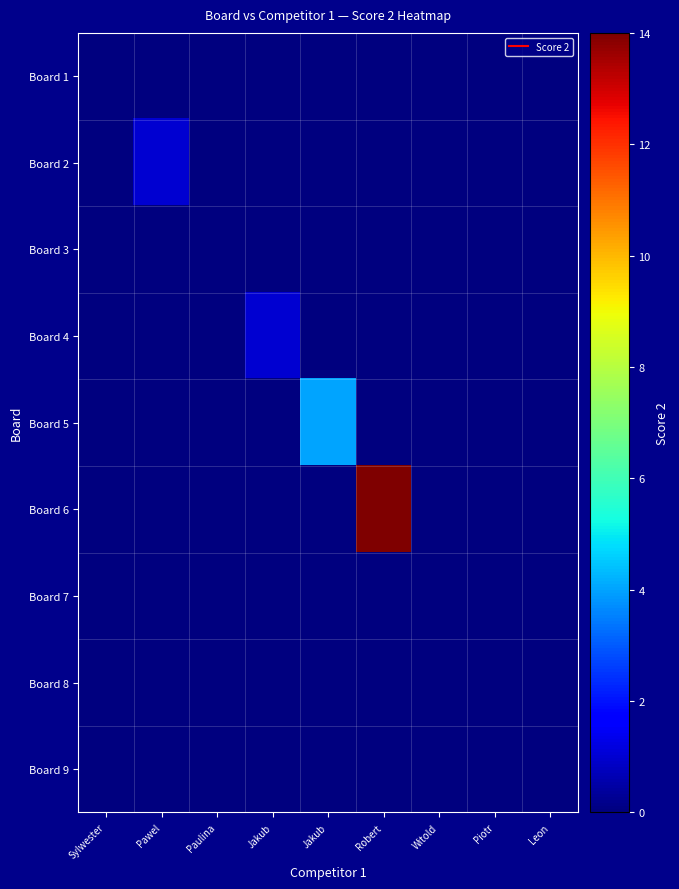

Which category has the highest value across all series?

Robert